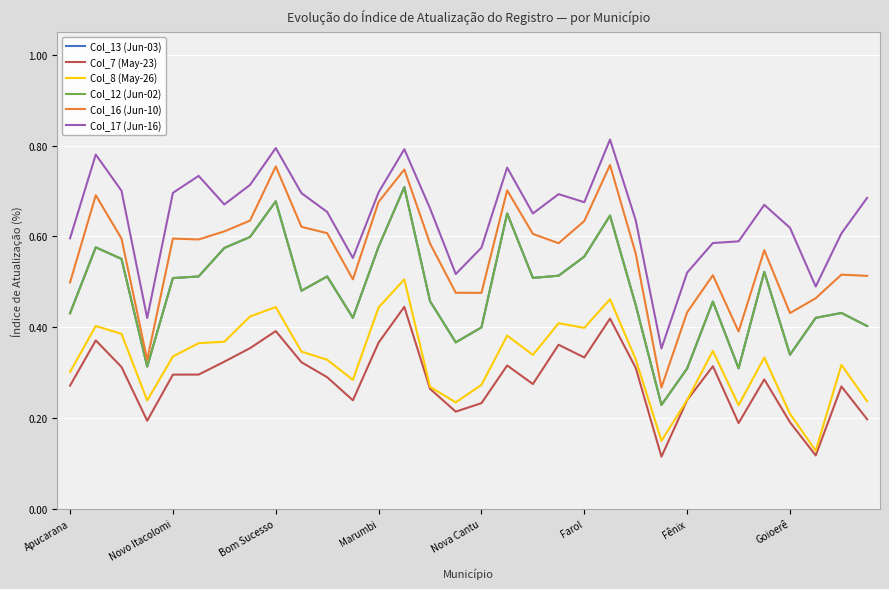

Which series has the largest total across all categories?

Col_17 (Jun-16)